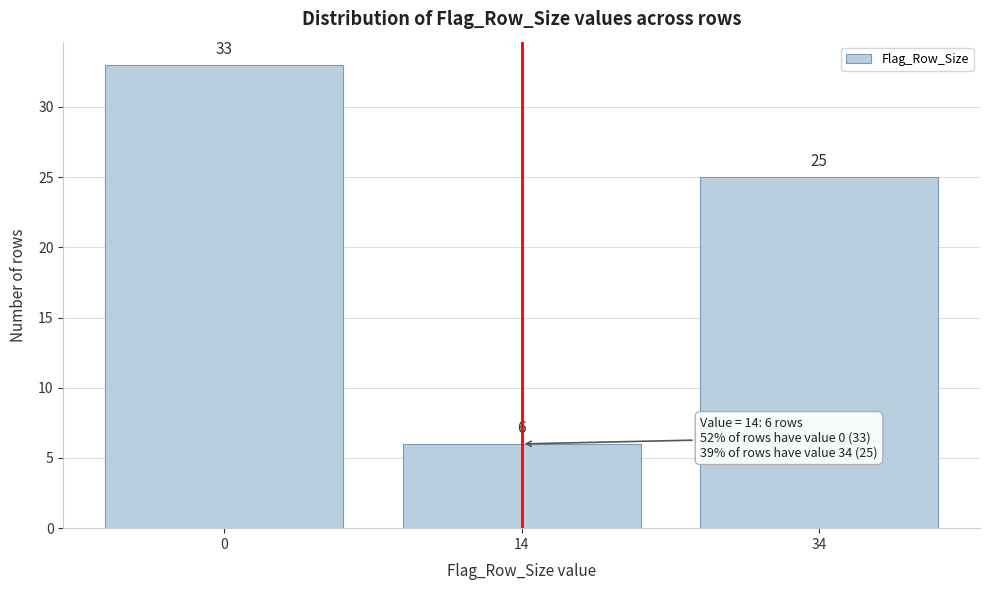

Reading left to right, what are all the values shown in this chart?

0=33	14=6	34=25